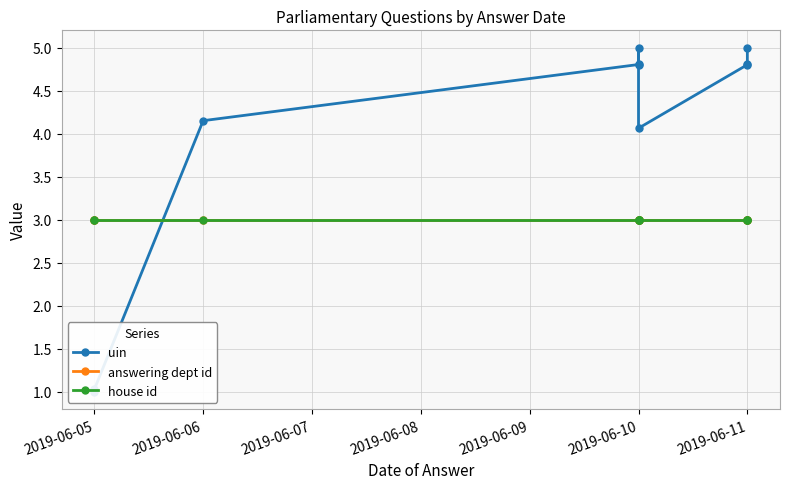

At which category is the sum across all series the highest?

2019-06-10